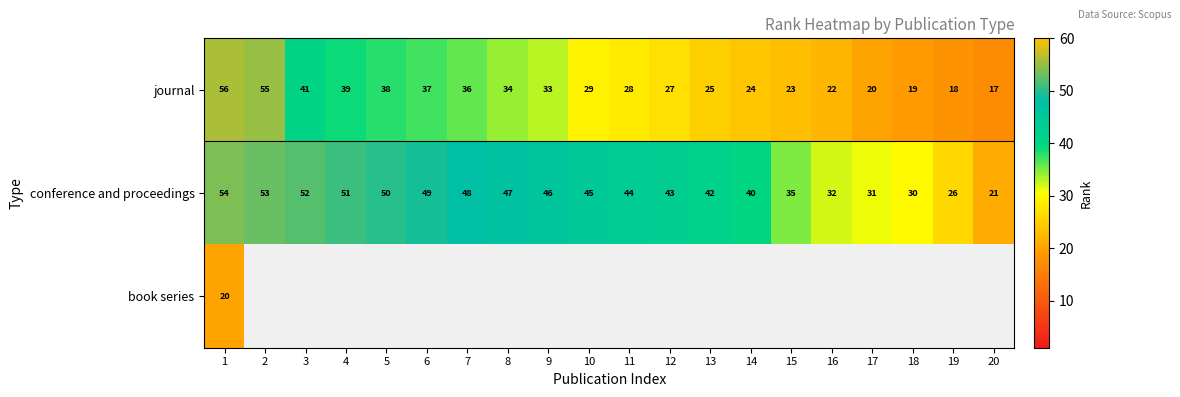

Which has a higher value, 18 or 13?

13